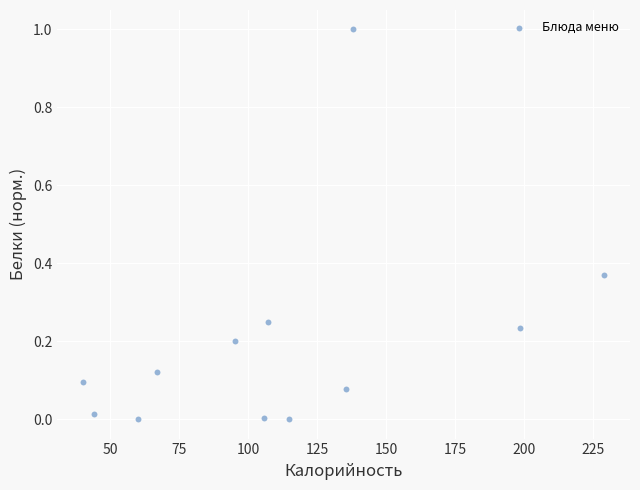

What is the range of Y values (max minus min)?

1.0